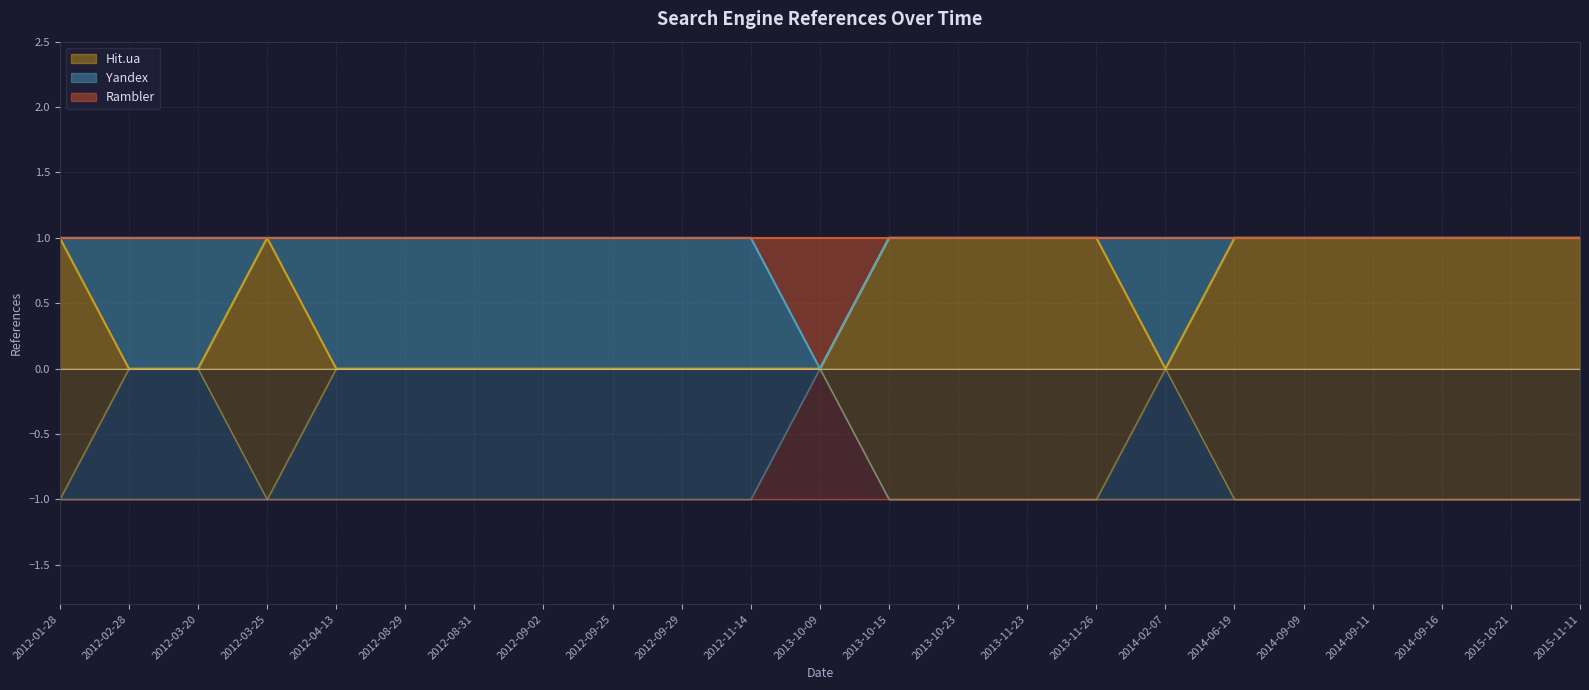

Is it true that Hit.ua equals 0 at 2012-02-28?

True